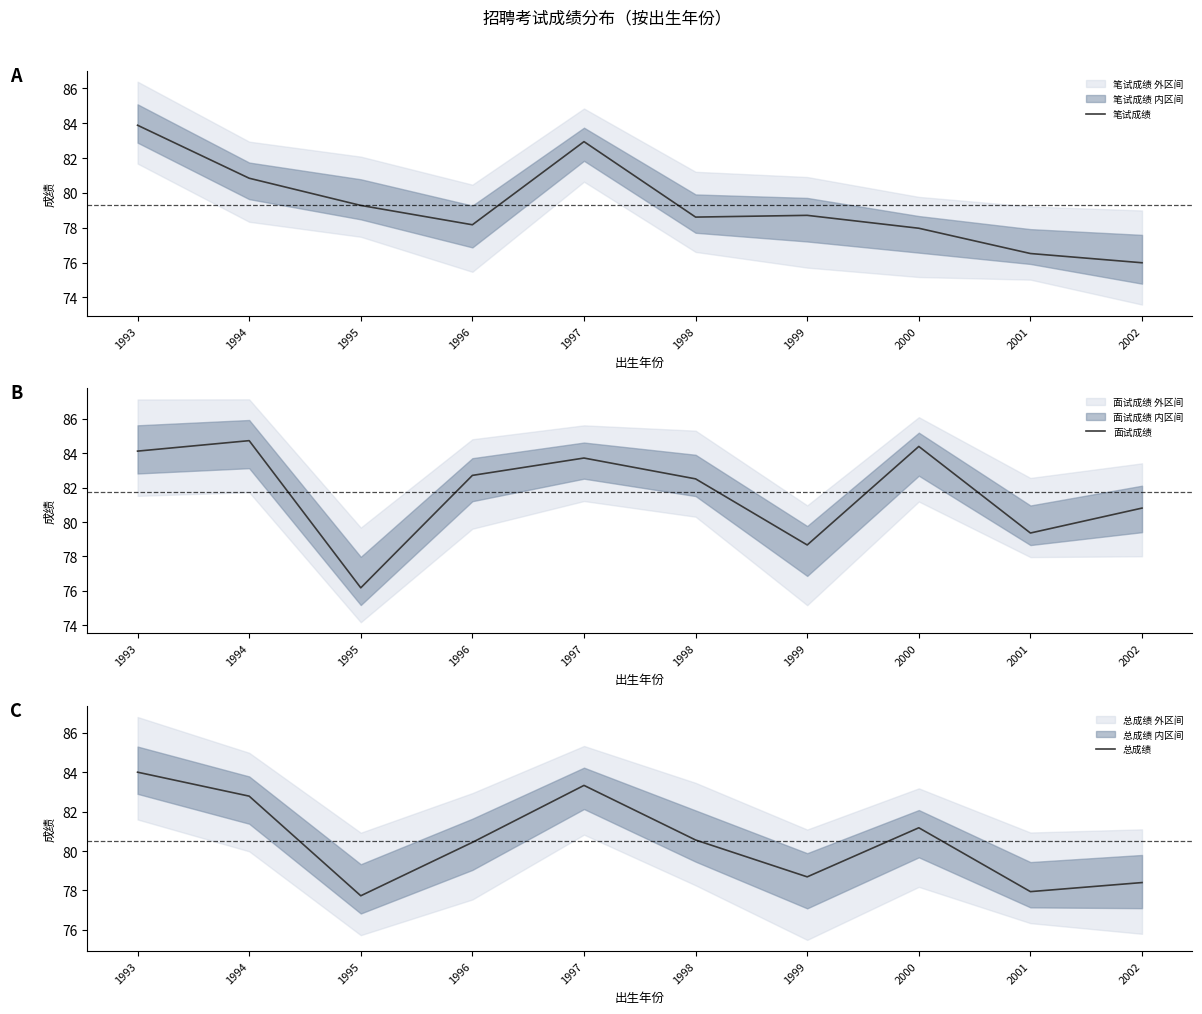

At 1998, list the series in order from largest to smallest.

面试成绩, 总成绩, 笔试成绩